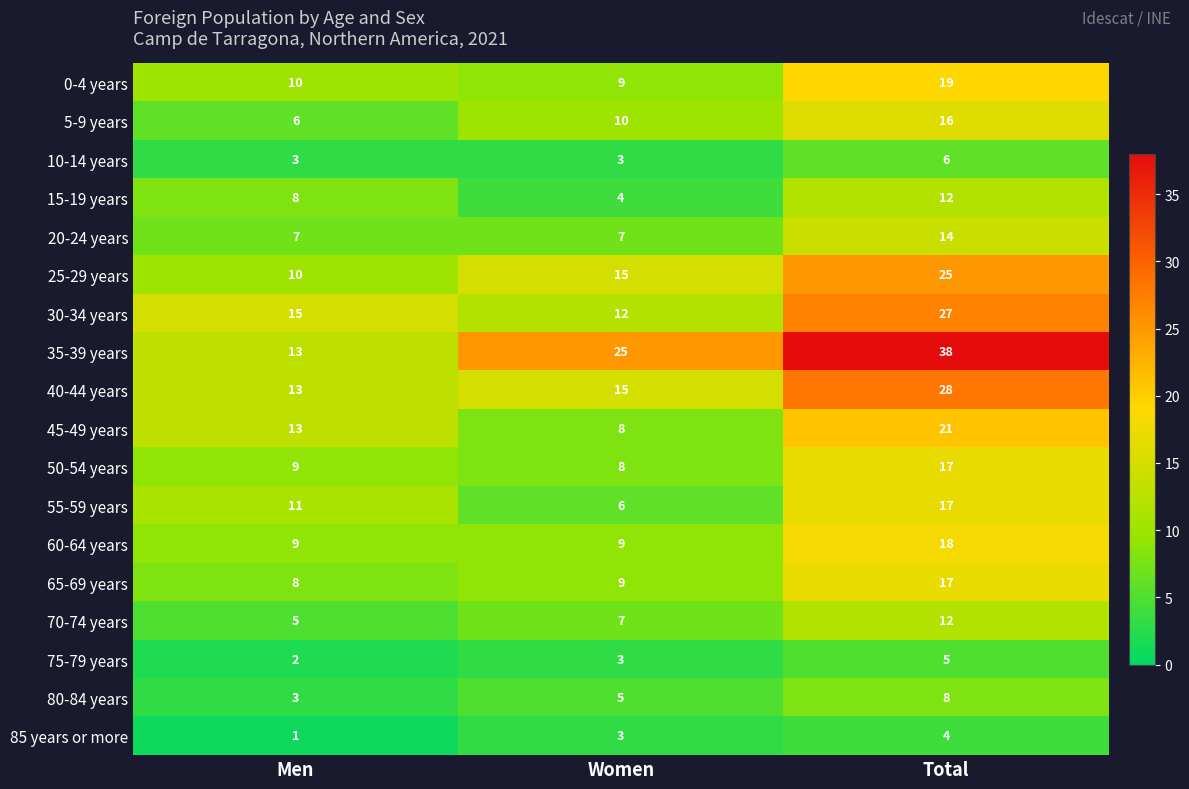

True or false: 5-9 years has a value of 4 at Men.

False